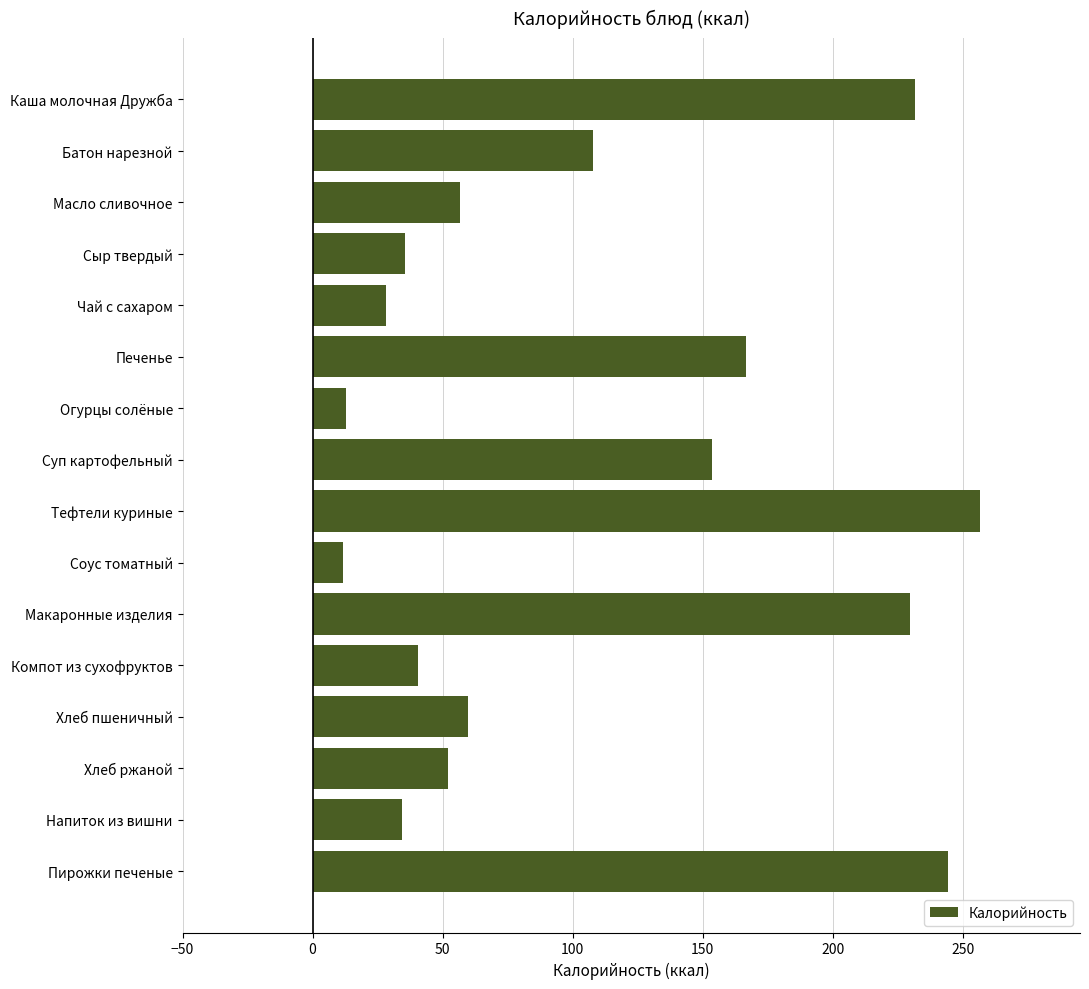

What is the difference between the values at Батон нарезной and Сыр твердый?

72.4